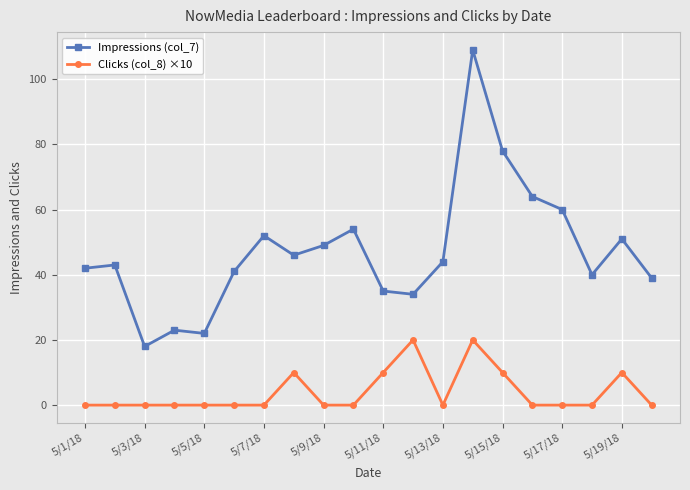

Which series has the widest spread of values?

Impressions (col_7)